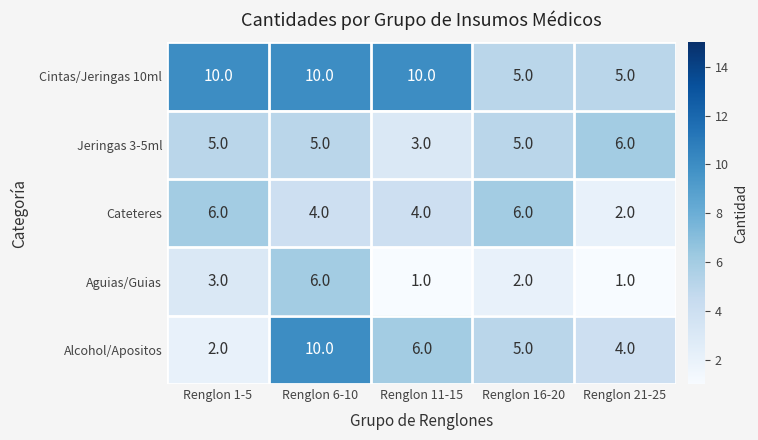

Count the number of categories in the chart.

5